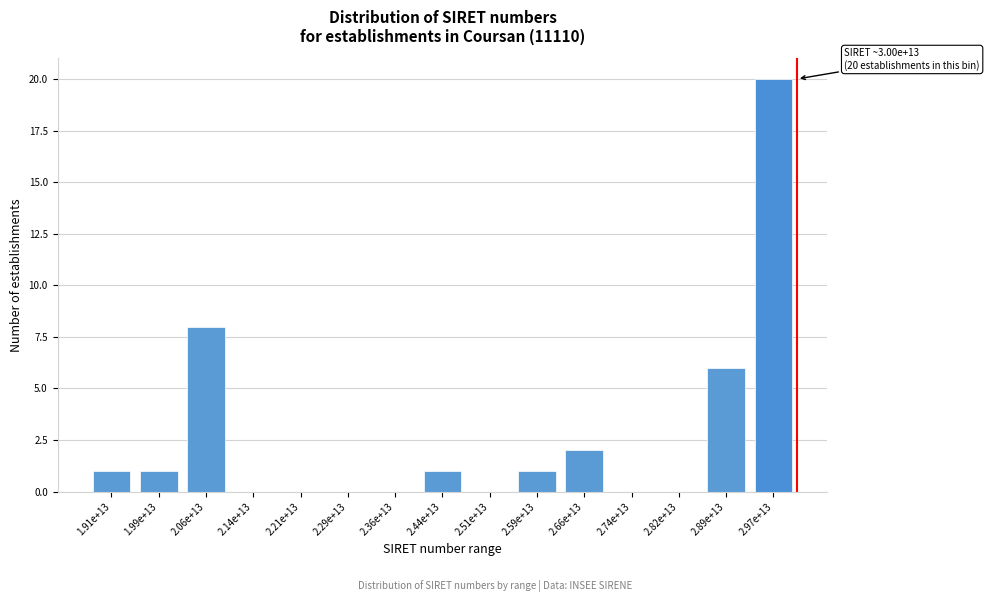

Reading right to left, extract all data points from this chart.

2.97e+13=20	2.89e+13=6	2.82e+13=0	2.74e+13=0	2.66e+13=2	2.59e+13=1	2.51e+13=0	2.44e+13=1	2.36e+13=0	2.29e+13=0	2.21e+13=0	2.14e+13=0	2.06e+13=8	1.99e+13=1	1.91e+13=1